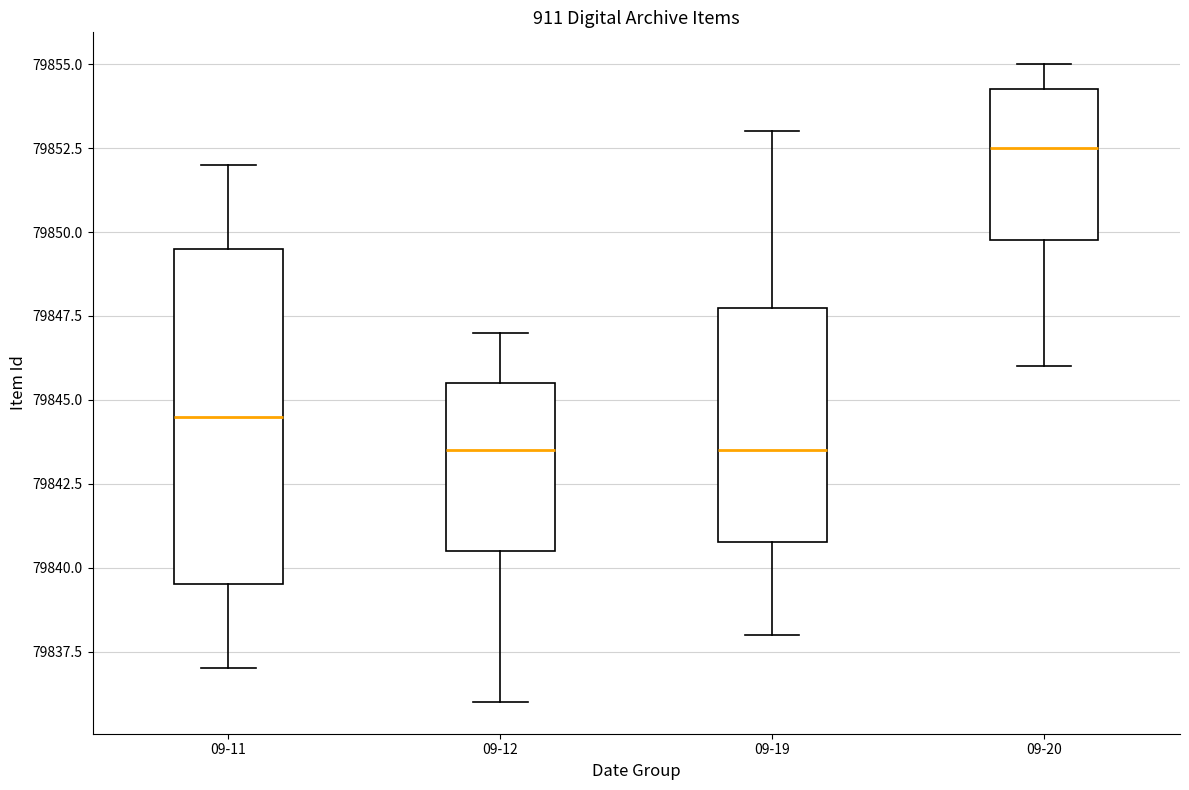

Which box is the tallest, from its lower edge to its upper edge?

09-11